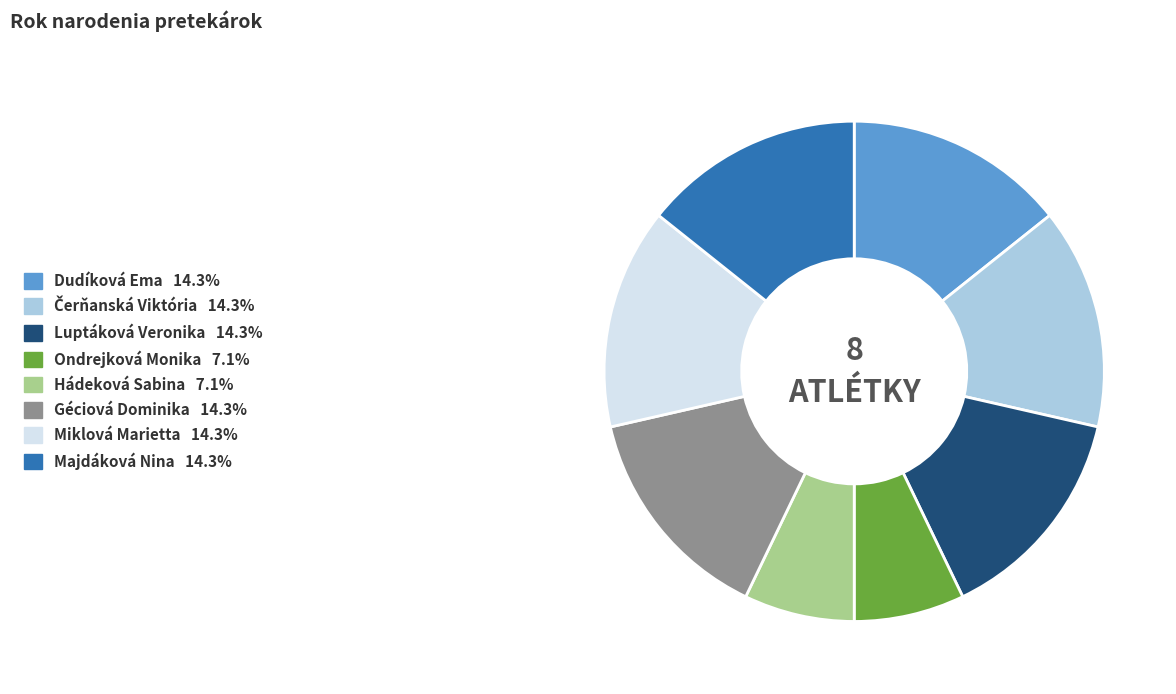

Is there any slice that represents more than half of the pie?

No